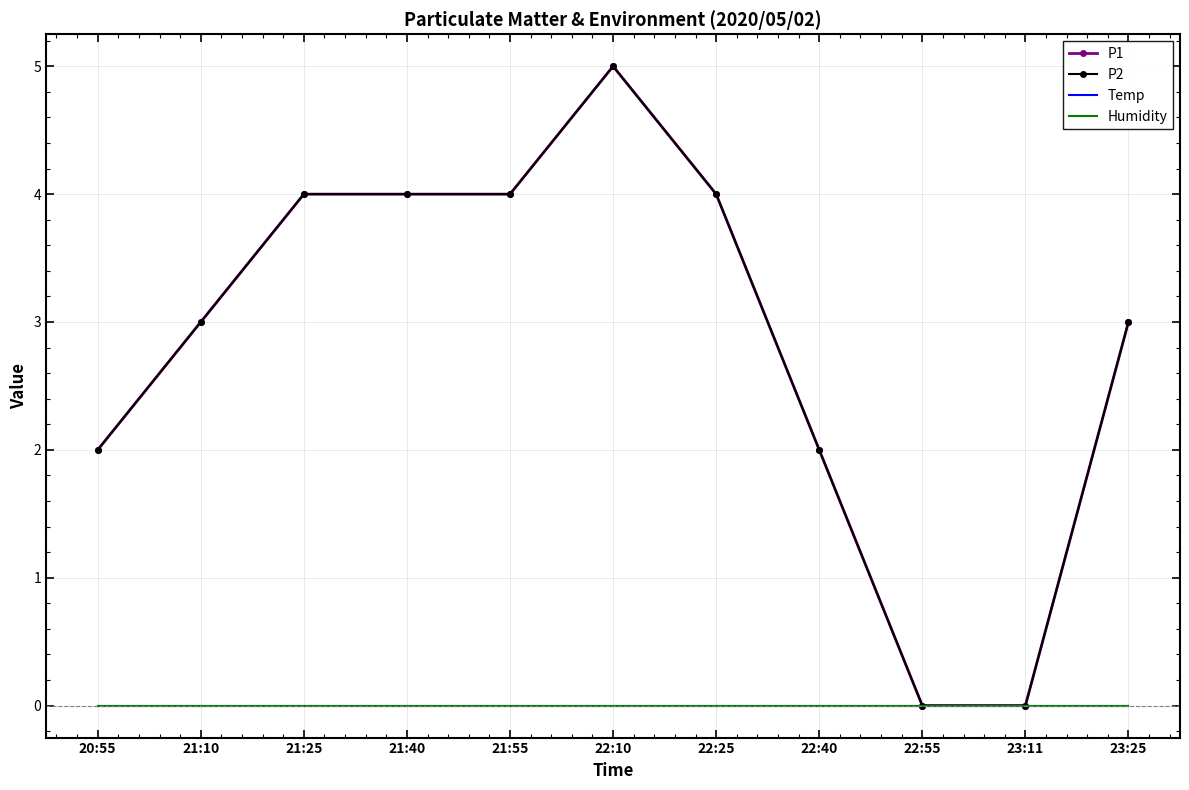

Reading left to right, what are all the values shown in this chart?

P1: 20:55=2	21:10=3	21:25=4	21:40=4	21:55=4	22:10=5	22:25=4	22:40=2	22:55=0	23:11=0	23:25=3
P2: 20:55=2	21:10=3	21:25=4	21:40=4	21:55=4	22:10=5	22:25=4	22:40=2	22:55=0	23:11=0	23:25=3
Temp: 20:55=0	21:10=0	21:25=0	21:40=0	21:55=0	22:10=0	22:25=0	22:40=0	22:55=0	23:11=0	23:25=0
Humidity: 20:55=0	21:10=0	21:25=0	21:40=0	21:55=0	22:10=0	22:25=0	22:40=0	22:55=0	23:11=0	23:25=0